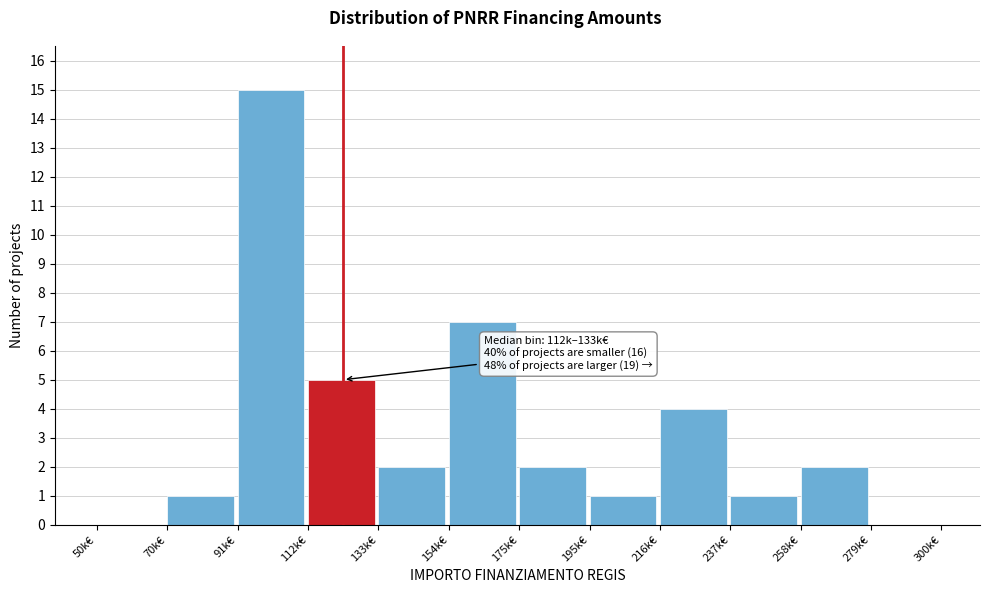

Reading right to left, list all the values displayed in this chart.

279k€=0	258k€=2	237k€=1	216k€=4	195k€=1	175k€=2	154k€=7	133k€=2	112k€=5	91k€=15	70k€=1	50k€=0